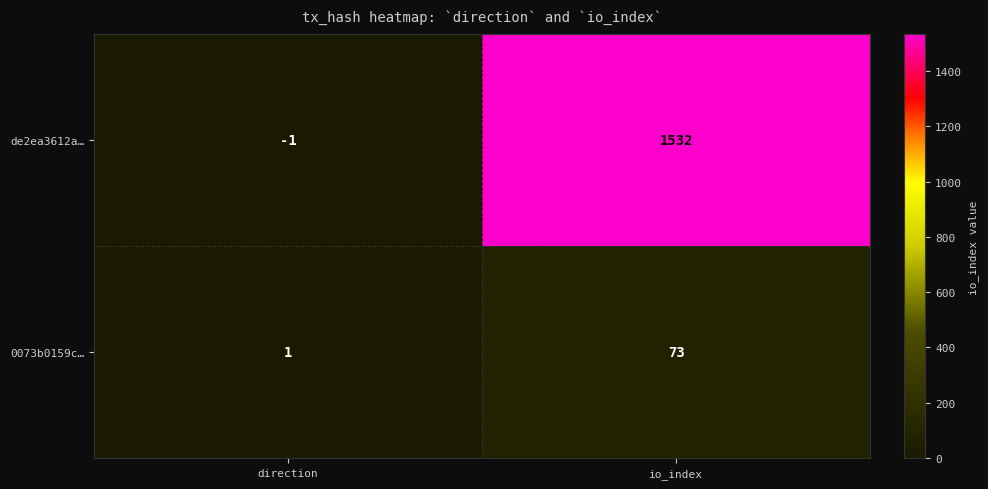

At which label does de2ea3612a… reach its peak?

io_index